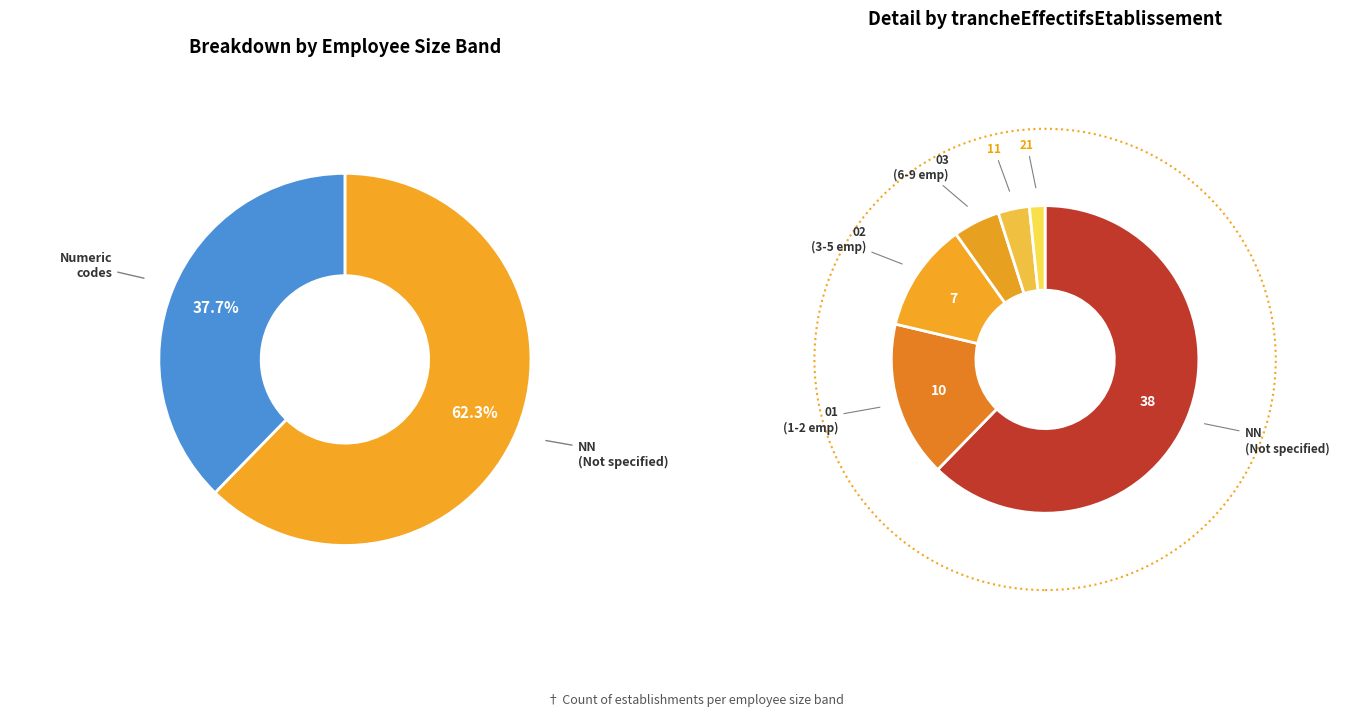

To the nearest percent, what percentage of the pie is 01?

16%